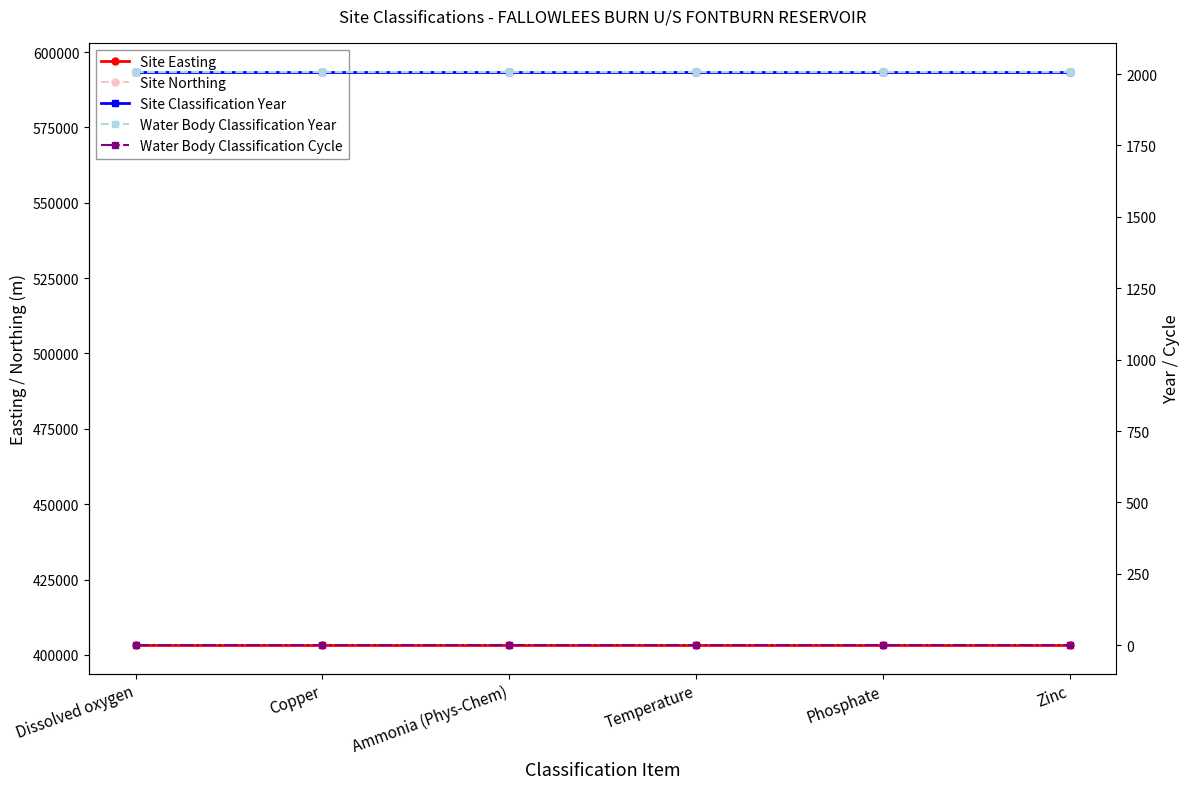

Which label corresponds to the largest value in the chart?

Dissolved oxygen